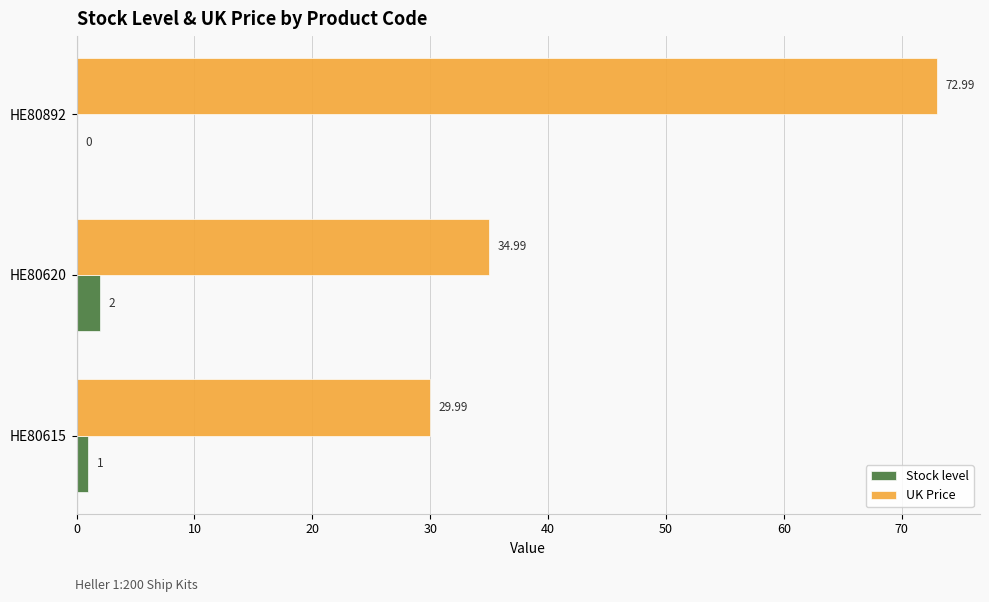

What is the sum of all UK Price values?

138.0